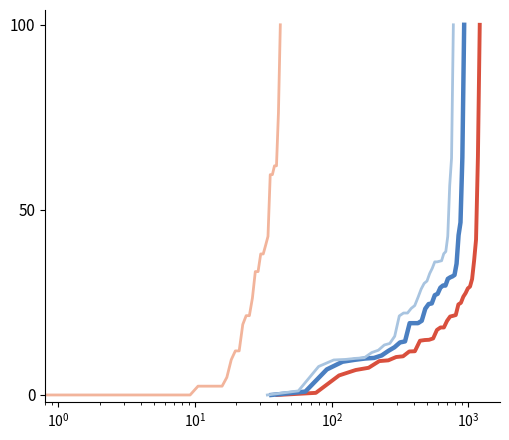

Does the chart have visible grid lines?

No